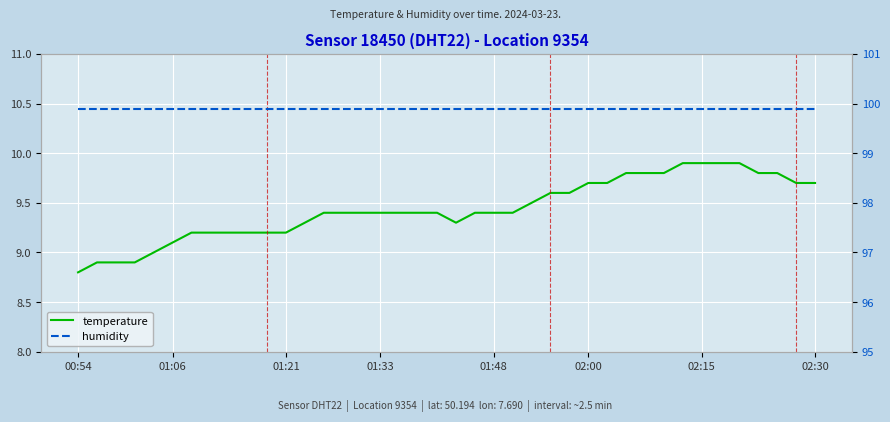

What position from the left is 24?

25